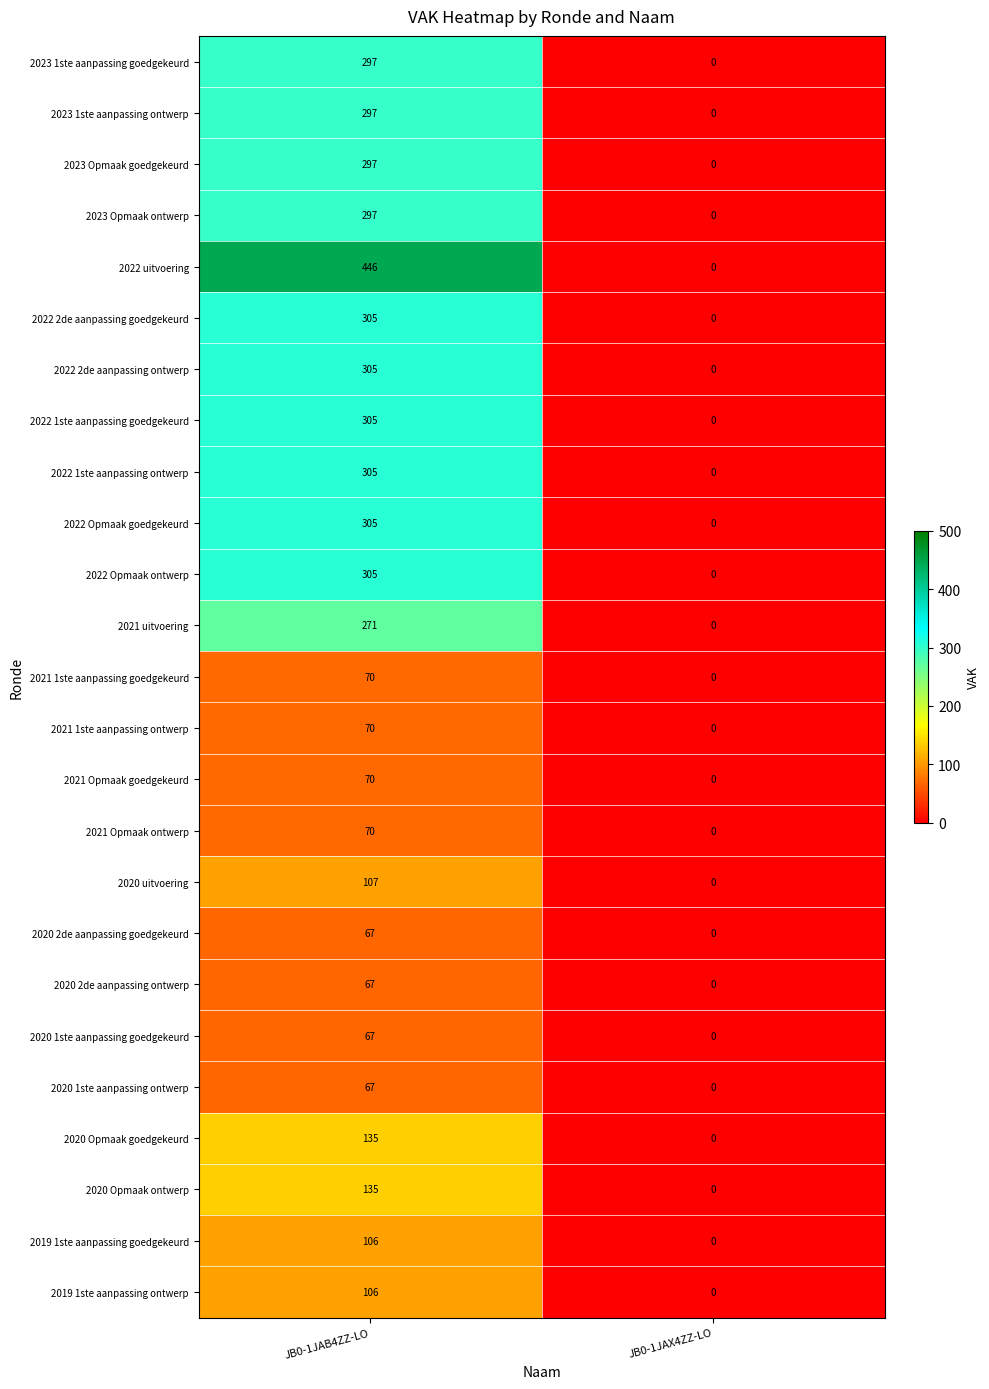

At which label is 2023 1ste aanpassing ontwerp closest to 148?

JB0-1JAX4ZZ-LO